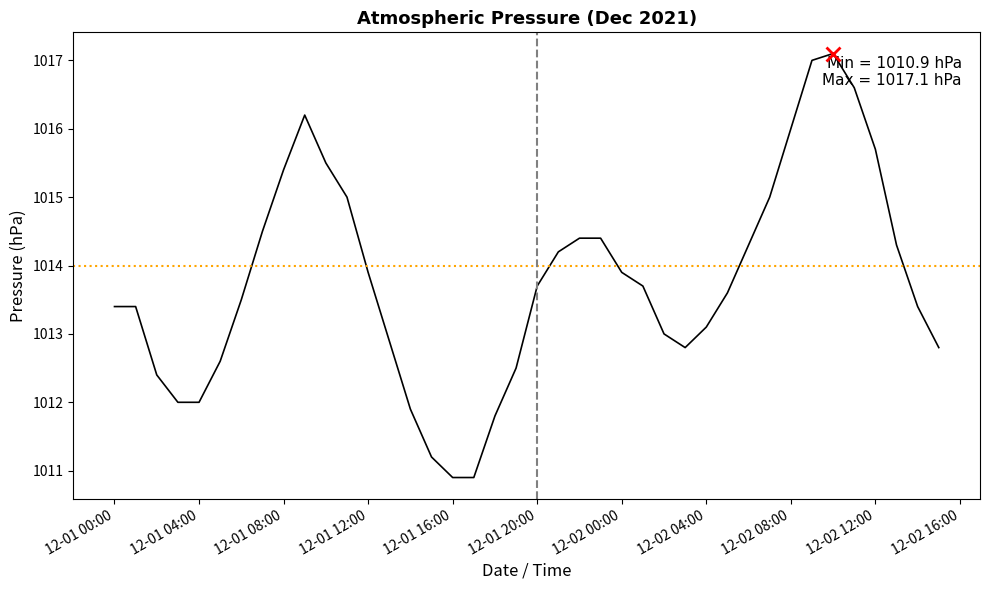

What is the difference between the maximum and minimum values?

6.2